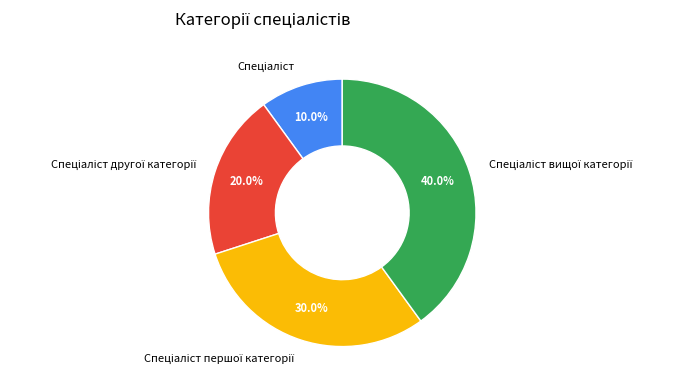

Is there any slice that represents more than half of the pie?

No